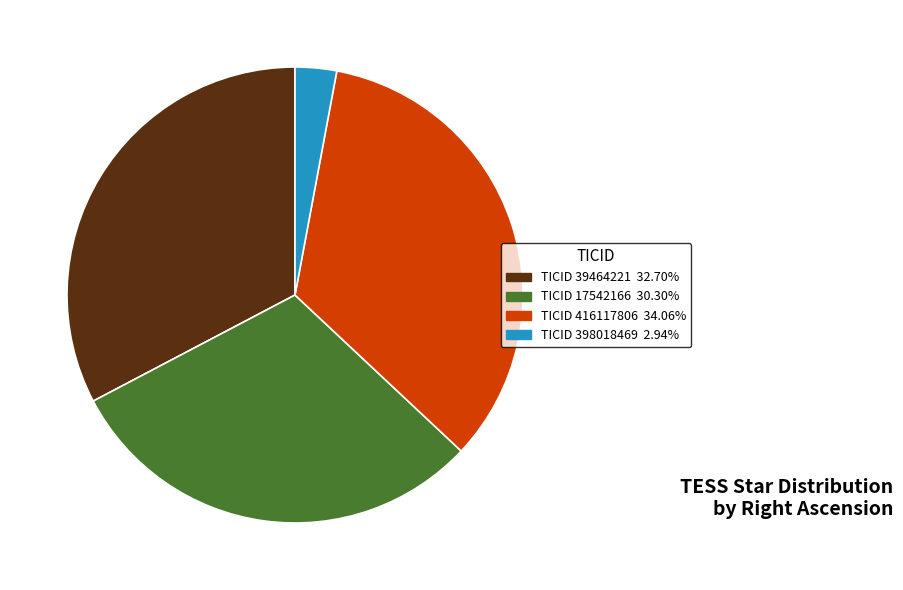

Is there a majority slice in this chart?

No